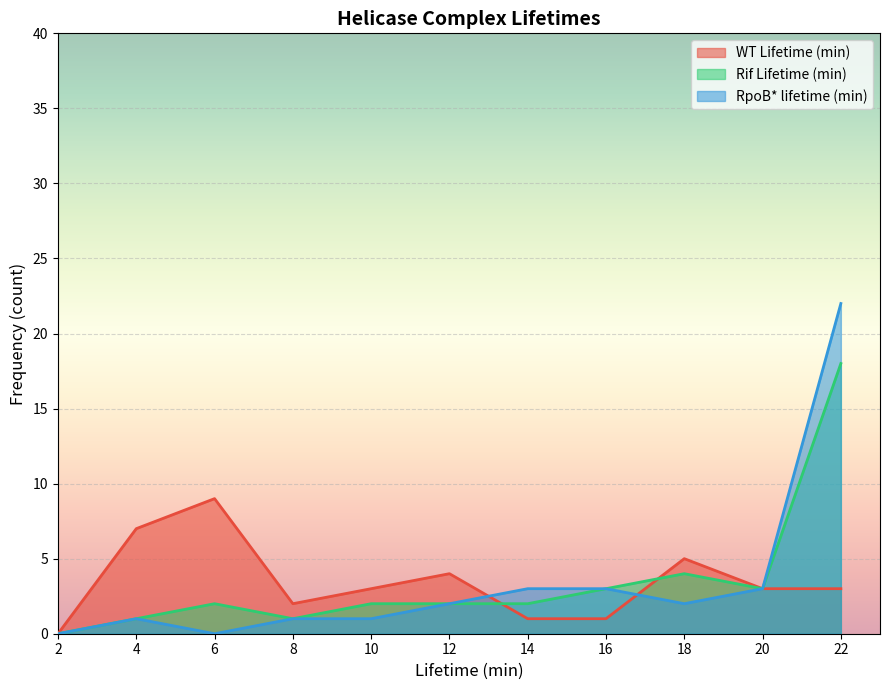

Which series changed the most between 16 and 22?

RpoB* lifetime (min)